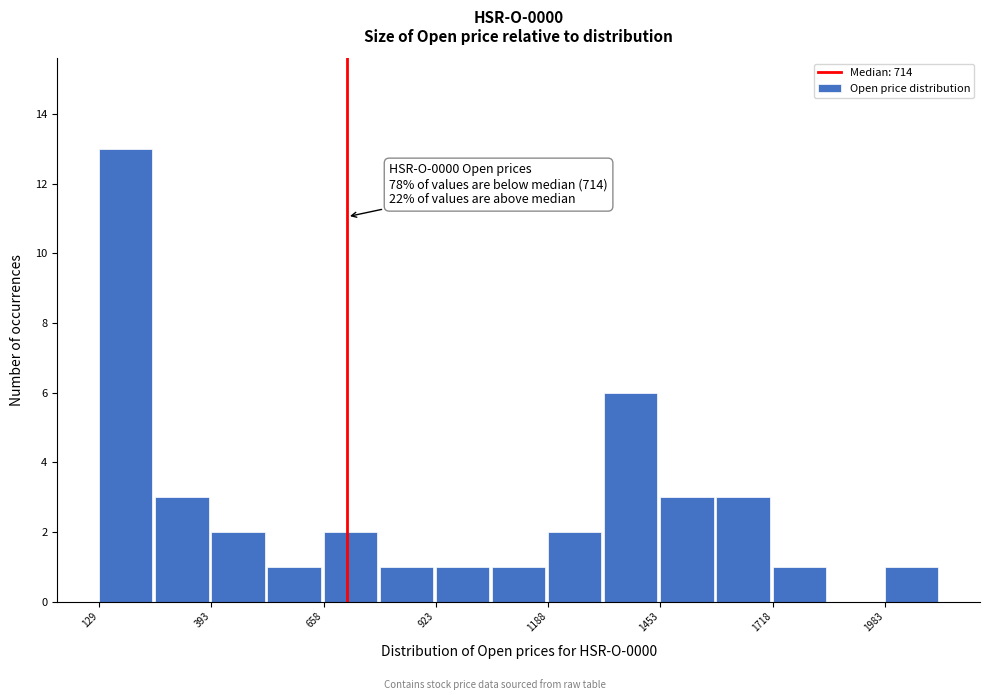

Read against the x-axis, roughly where is the centre of the tallest bar?

200